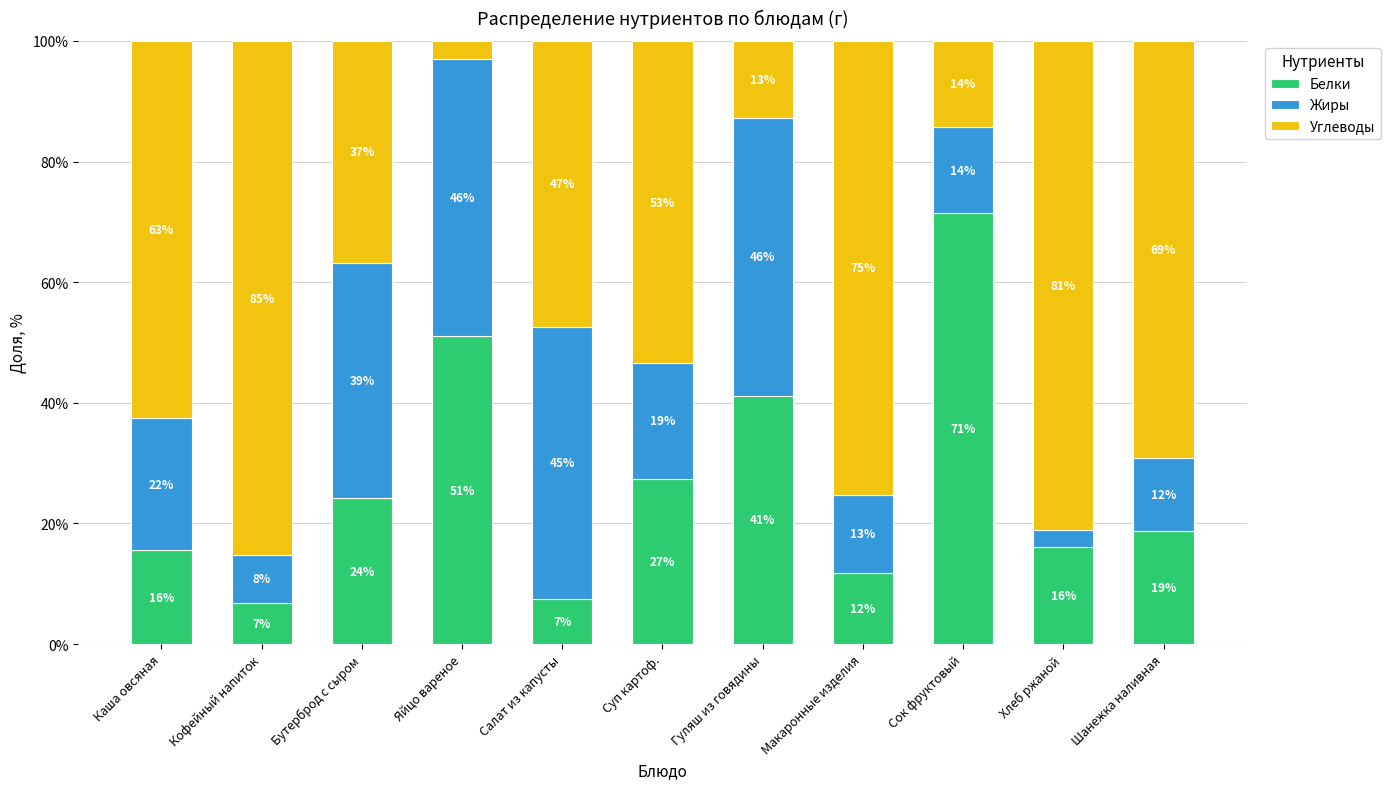

At Суп картоф., list the series in order from smallest to largest.

Жиры, Белки, Углеводы